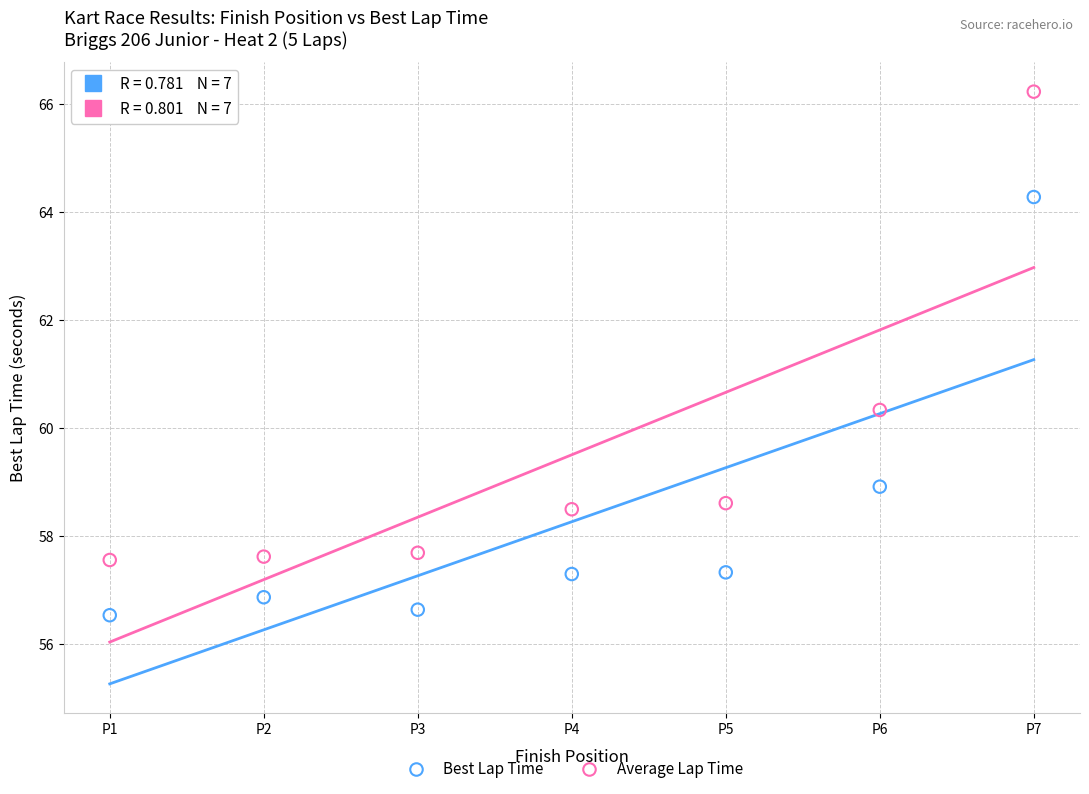

Which series has the widest spread of Y values?

Average Lap Time